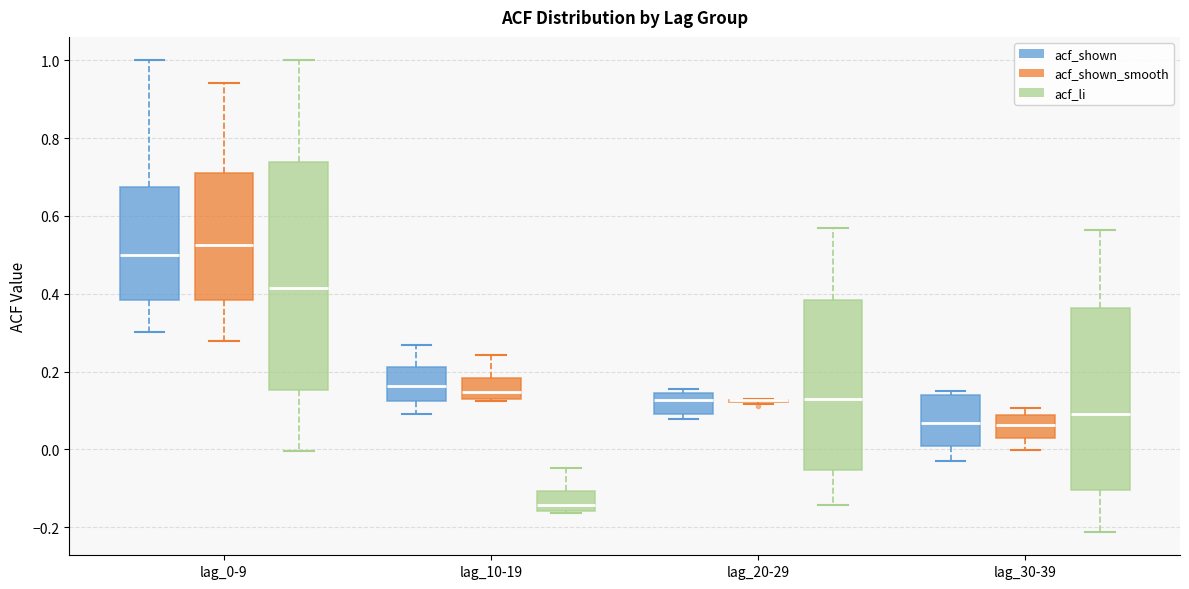

Reading left to right, transcribe this box plot: for each box, give where its median line is, the range the box spans, and where its two whiskers end, as read against the y-axis. The values are not printed on the chart, so give them approximately, as read against the axis.

lag_0-9 (acf_shown): median 0.50, box 0.38 to 0.68, whiskers 0.30 to 1.00
lag_0-9 (acf_shown_smooth): median 0.52, box 0.38 to 0.72, whiskers 0.28 to 0.94
lag_0-9 (acf_li): median 0.42, box 0.16 to 0.74, whiskers 0.00 to 1.00
lag_10-19 (acf_shown): median 0.16, box 0.12 to 0.22, whiskers 0.10 to 0.26
lag_10-19 (acf_shown_smooth): median 0.14, box 0.12 to 0.18, whiskers 0.12 to 0.24
lag_10-19 (acf_li): median -0.14, box -0.16 to -0.10, whiskers -0.16 to -0.04
lag_20-29 (acf_shown): median 0.12, box 0.10 to 0.14, whiskers 0.08 to 0.16
lag_20-29 (acf_shown_smooth): box collapsed to a line at 0.12, whiskers 0.12 to 0.14
lag_20-29 (acf_li): median 0.12, box -0.06 to 0.38, whiskers -0.14 to 0.56
lag_30-39 (acf_shown): median 0.06, box 0.00 to 0.14, whiskers -0.02 to 0.14 (just above the box's upper edge)
lag_30-39 (acf_shown_smooth): median 0.06, box 0.02 to 0.08, whiskers 0.00 to 0.10
lag_30-39 (acf_li): median 0.10, box -0.10 to 0.36, whiskers -0.22 to 0.56